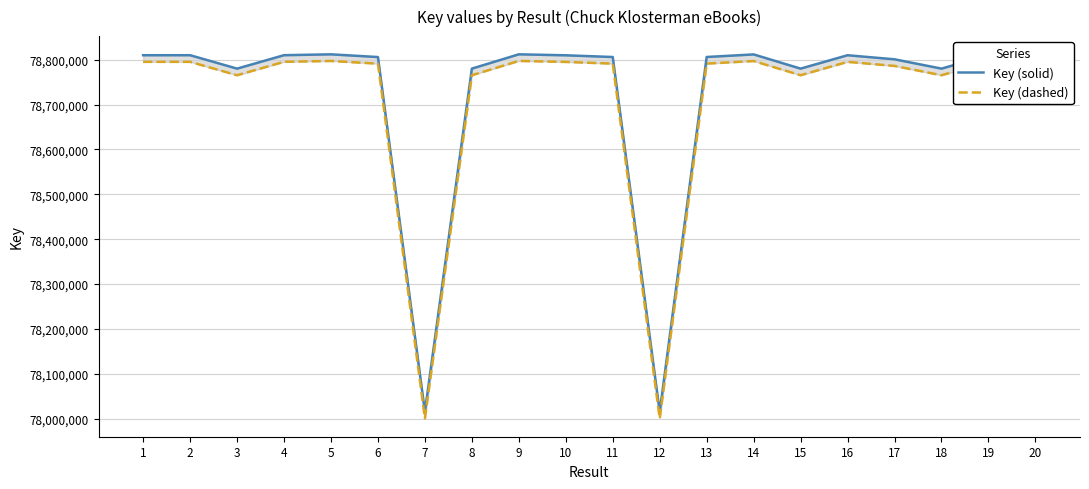

At which label does Key (dashed) first exceed 78791275?

1